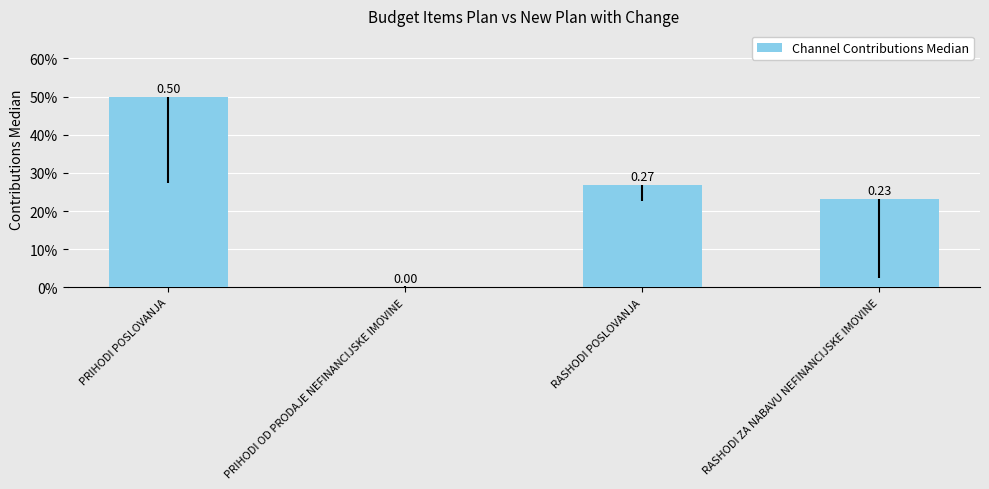

What is the difference between the maximum and minimum values?

0.5